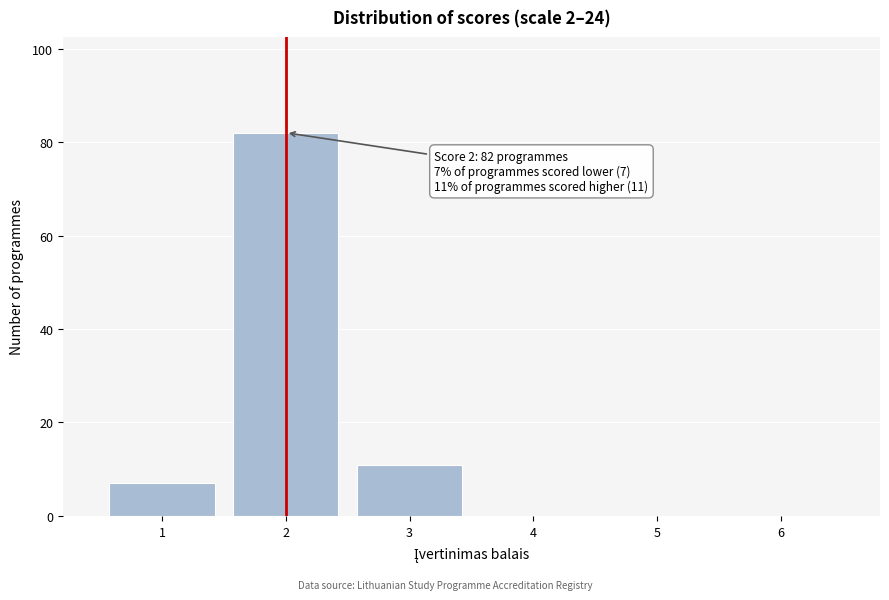

Reading left to right, extract all data points from this chart.

1=7	2=82	3=11	4=0	5=0	6=0